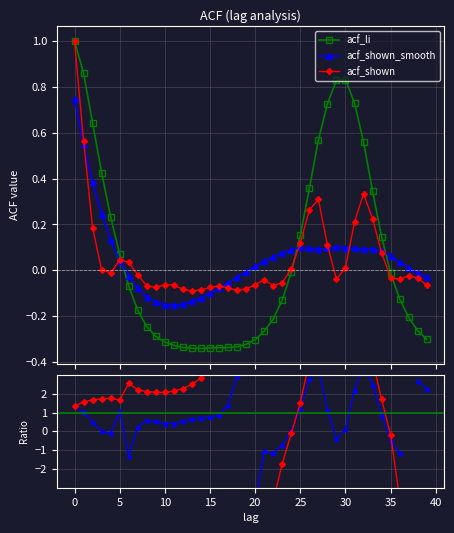

Which category has the lowest value in the acf_shown_smooth series?

11